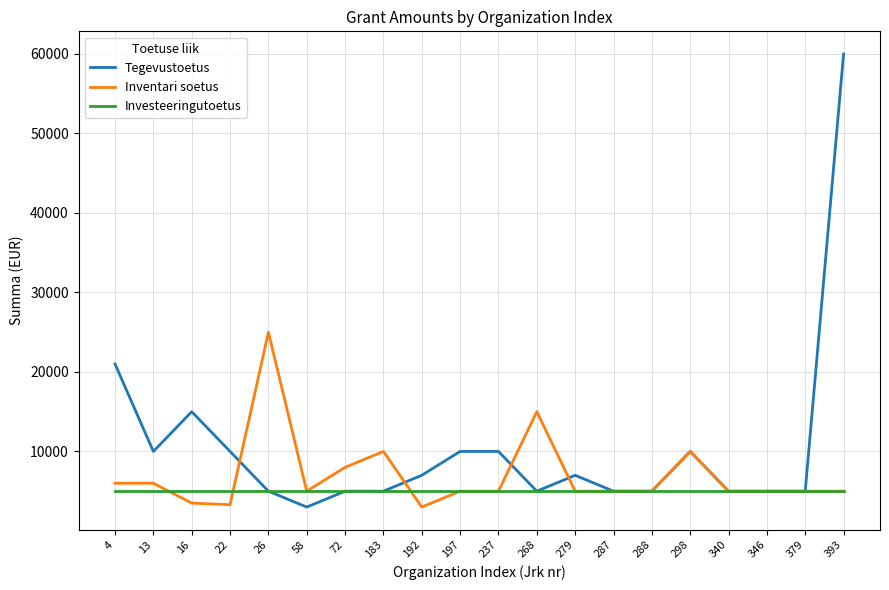

Read the Inventari soetus value at 298, to the nearest 50.

10000